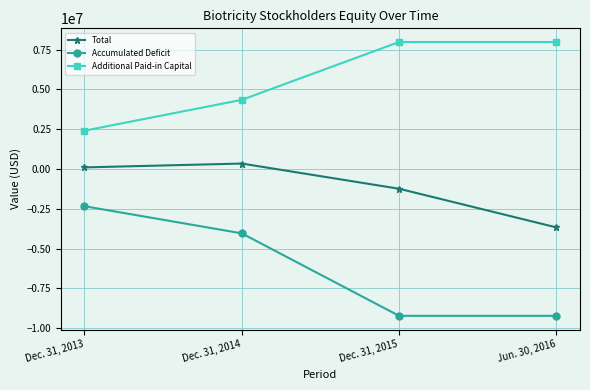

True or false: Additional Paid-in Capital and Total intersect in this chart.

False